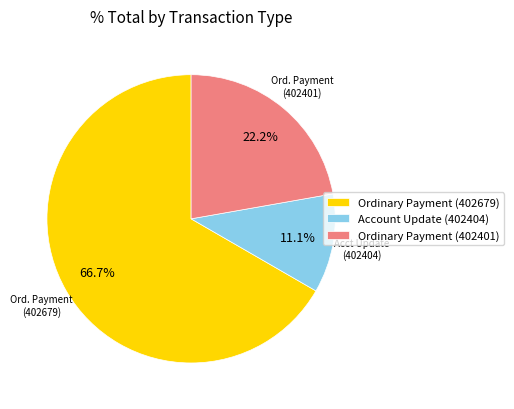

Count the number of slices in the pie.

3